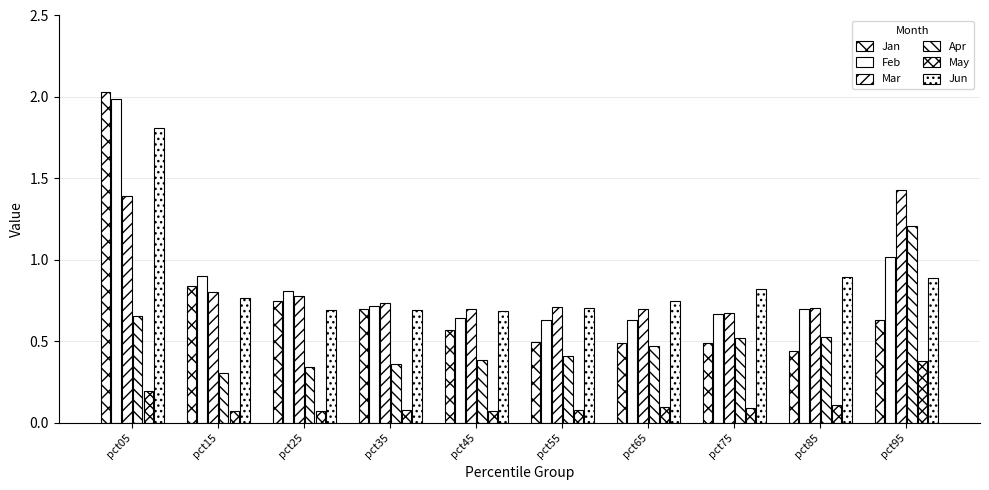

How many bars are there in total?

60